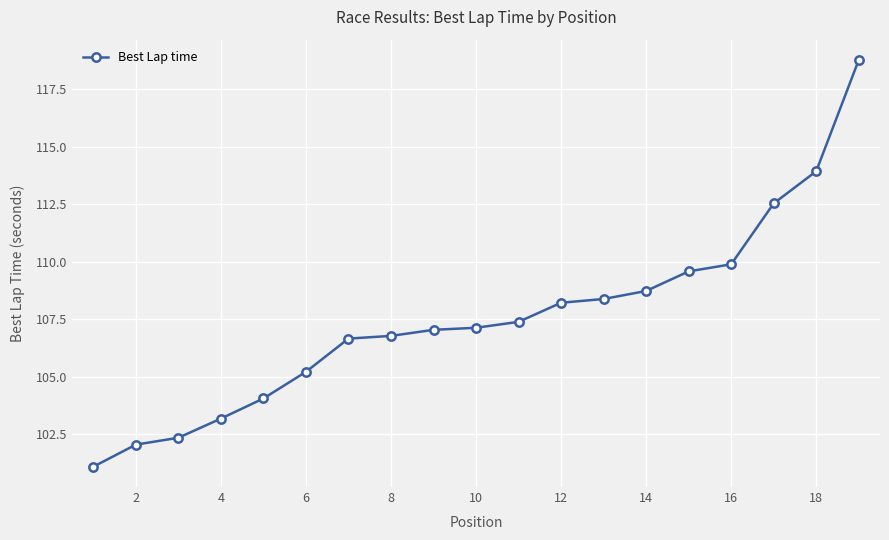

What is the difference between the maximum and minimum values?

17.7